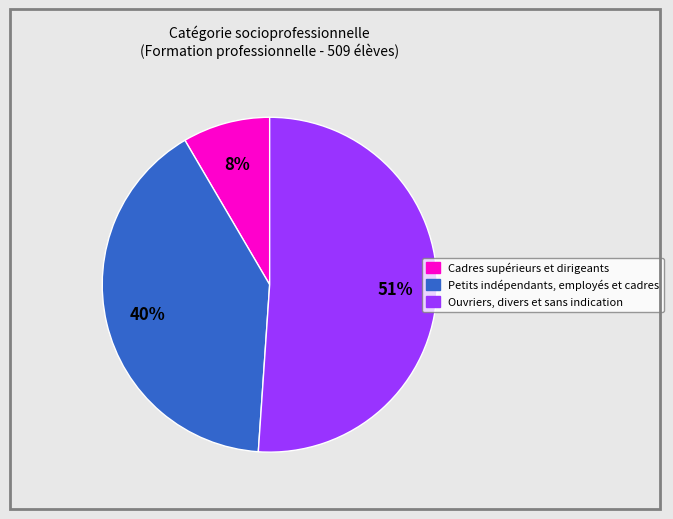

To the nearest percent, what is the combined percentage of Ouvriers, divers et sans indication and Petits indépendants, employés et cadres?

92%